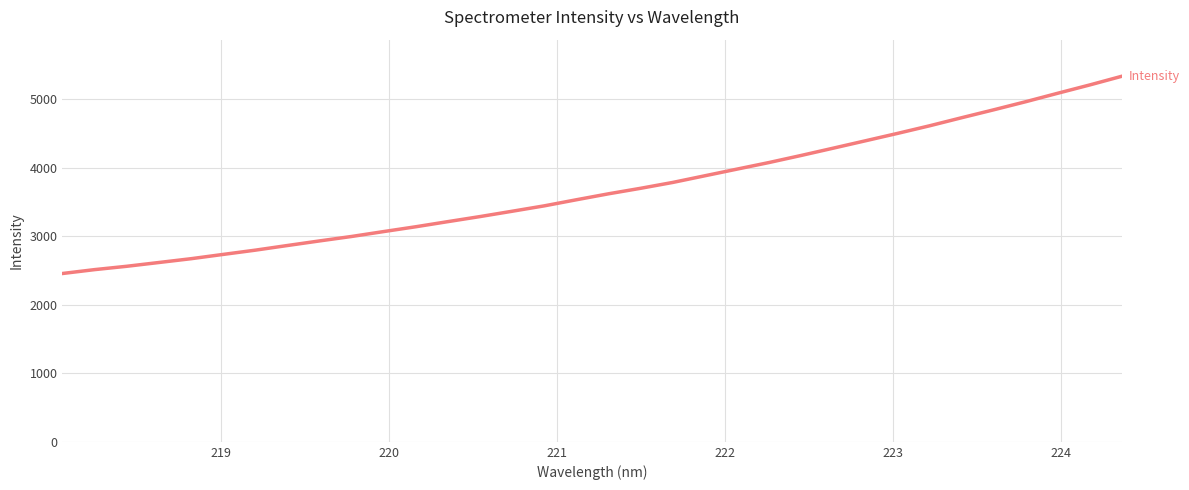

What is the smallest value displayed?

2455.2